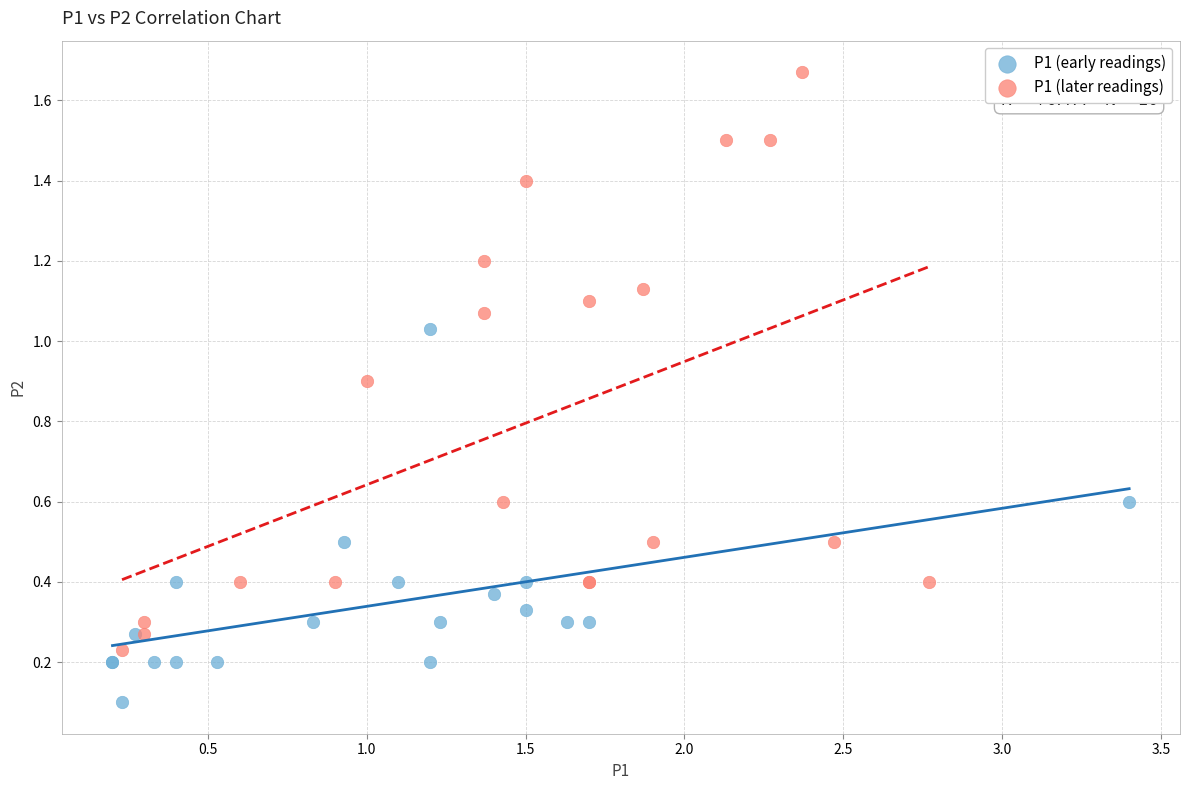

Which series contains the lowest Y value?

P1 (early readings)